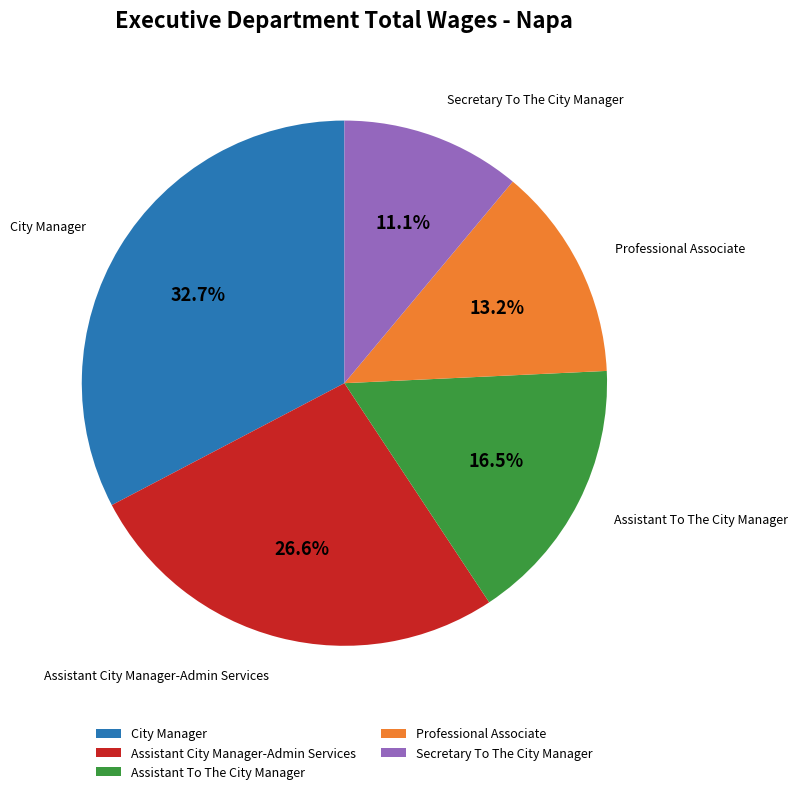

True or false: Professional Associate accounts for 13% of the total.

True